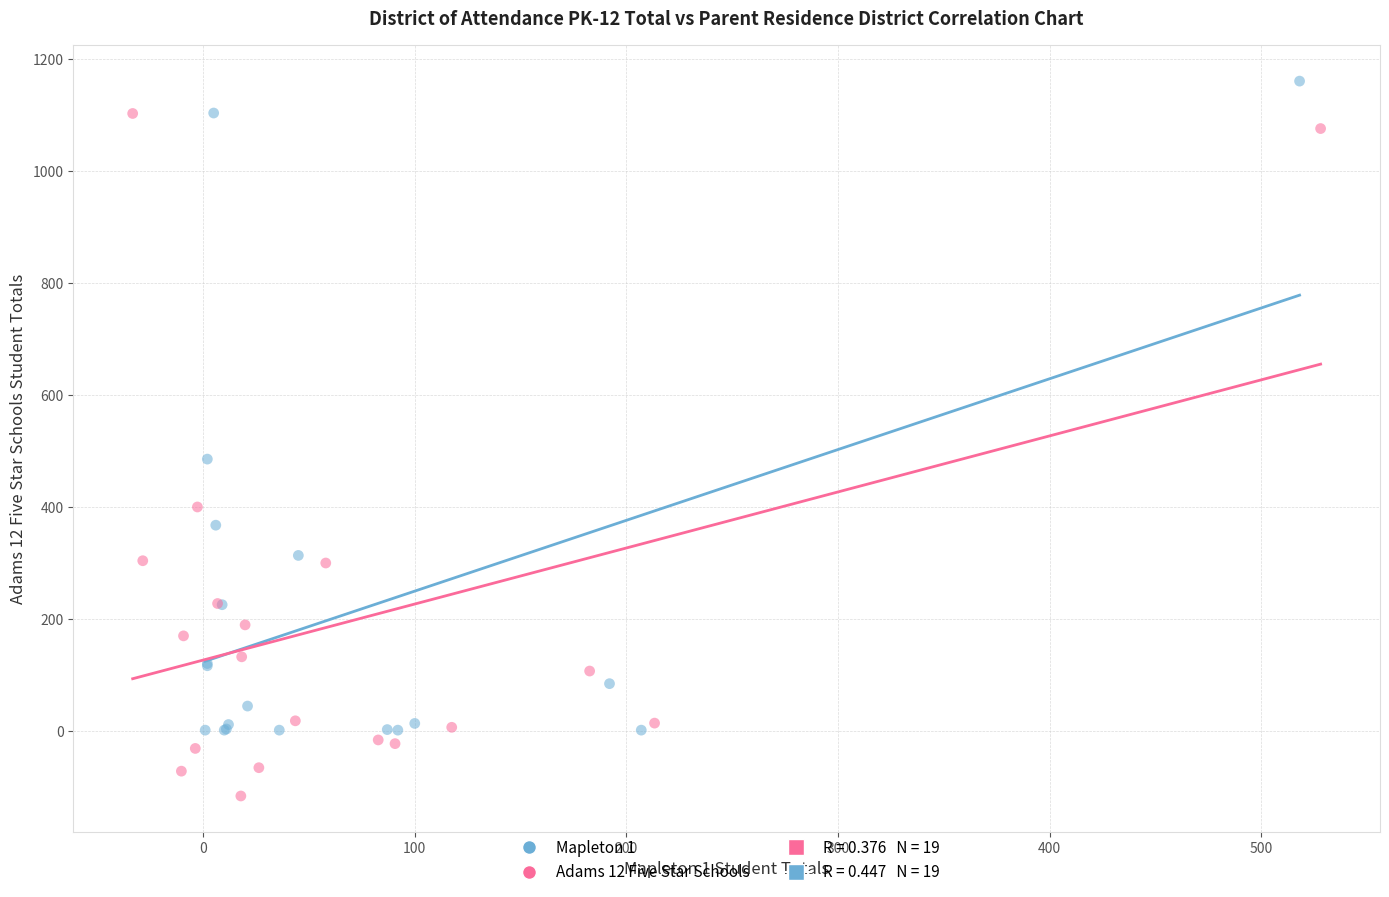

Which series contains the lowest Y value?

Adams 12 Five Star Schools